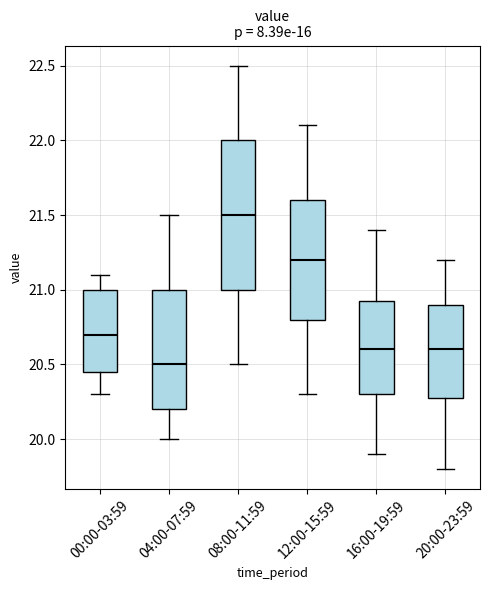

Which box is the tallest, from its lower edge to its upper edge?

08:00-11:59